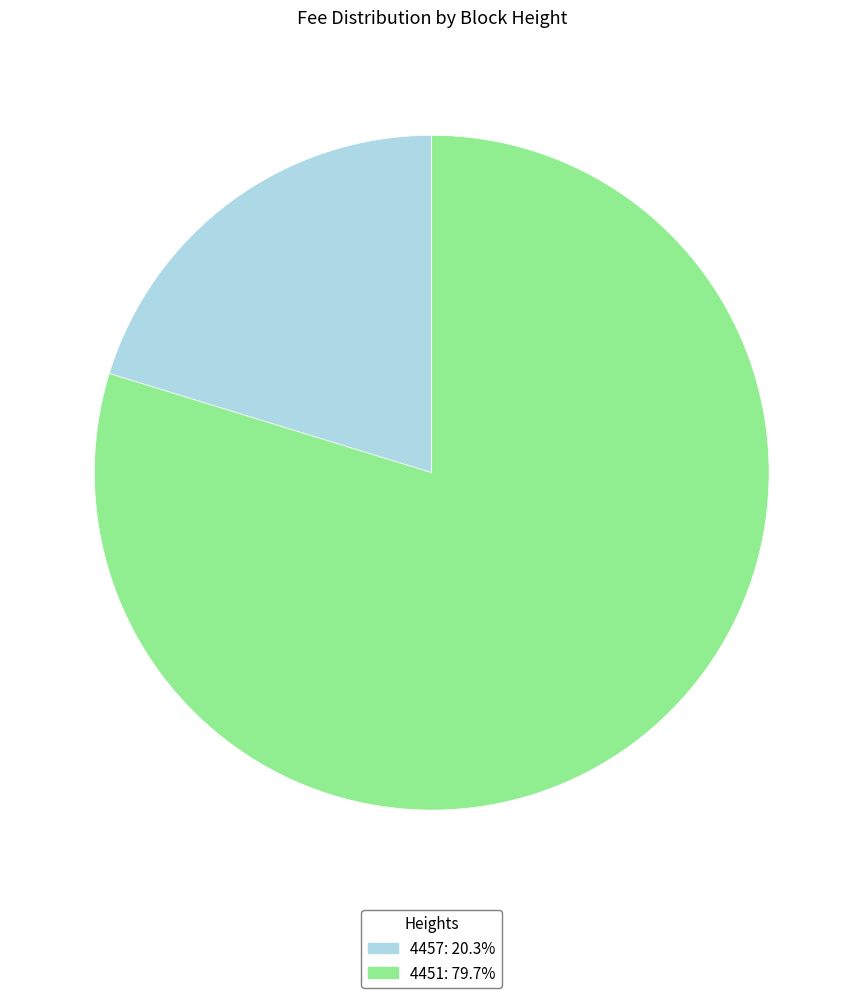

Do 4457 and 4451 together represent more than half of the pie?

Yes